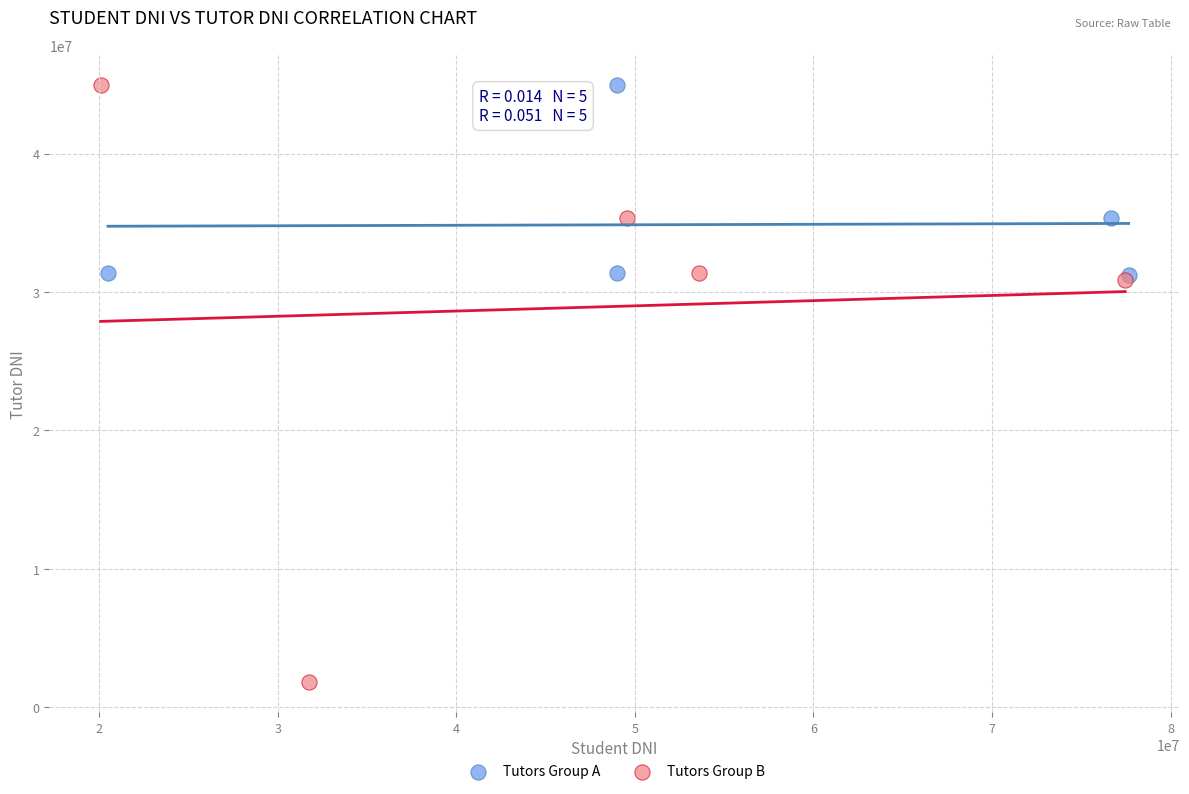

Which series contains the lowest Y value?

Tutors Group B